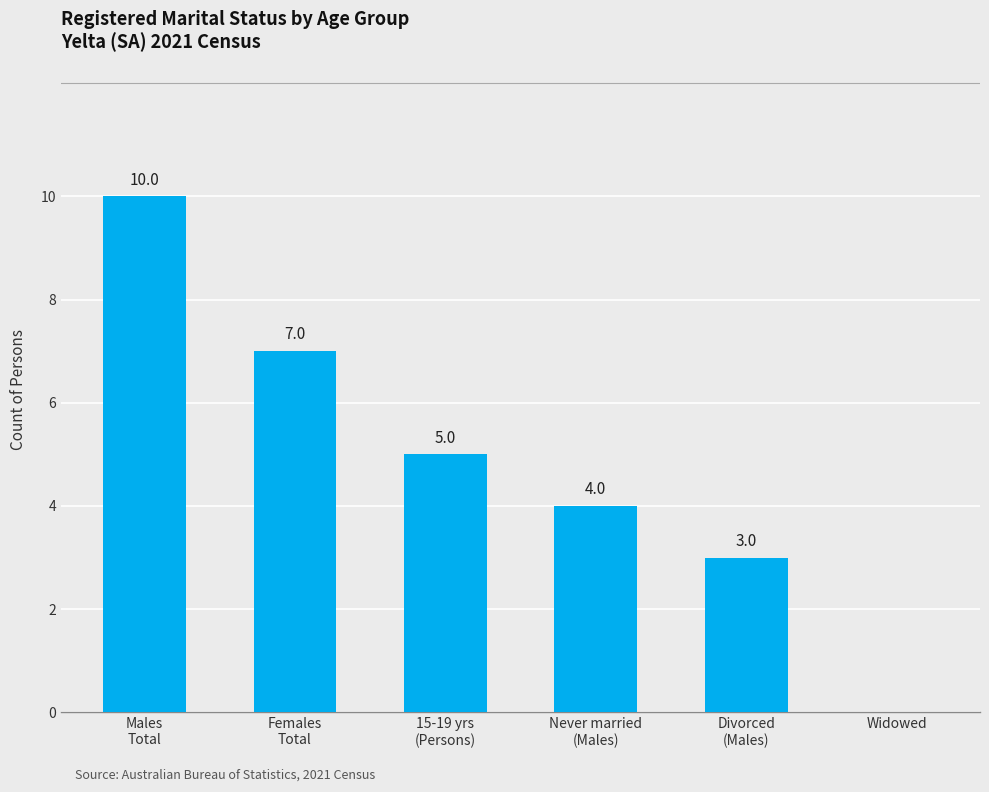

What is the sum of all values?

29